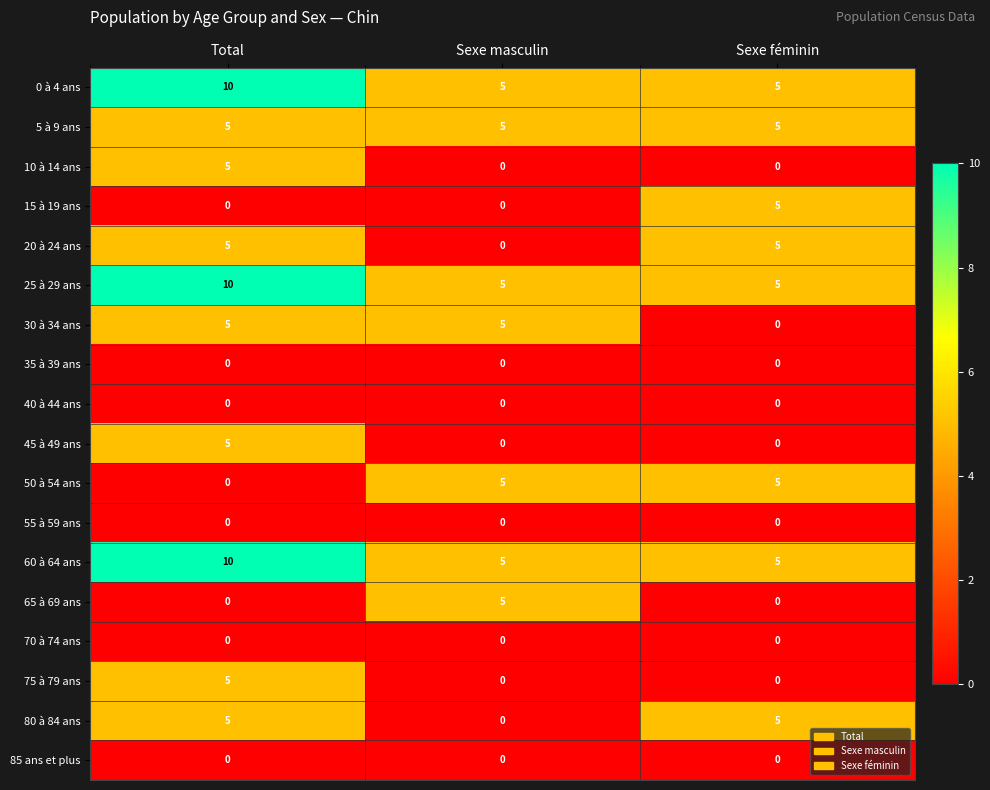

What is the difference between the highest and lowest values at Sexe masculin?

5